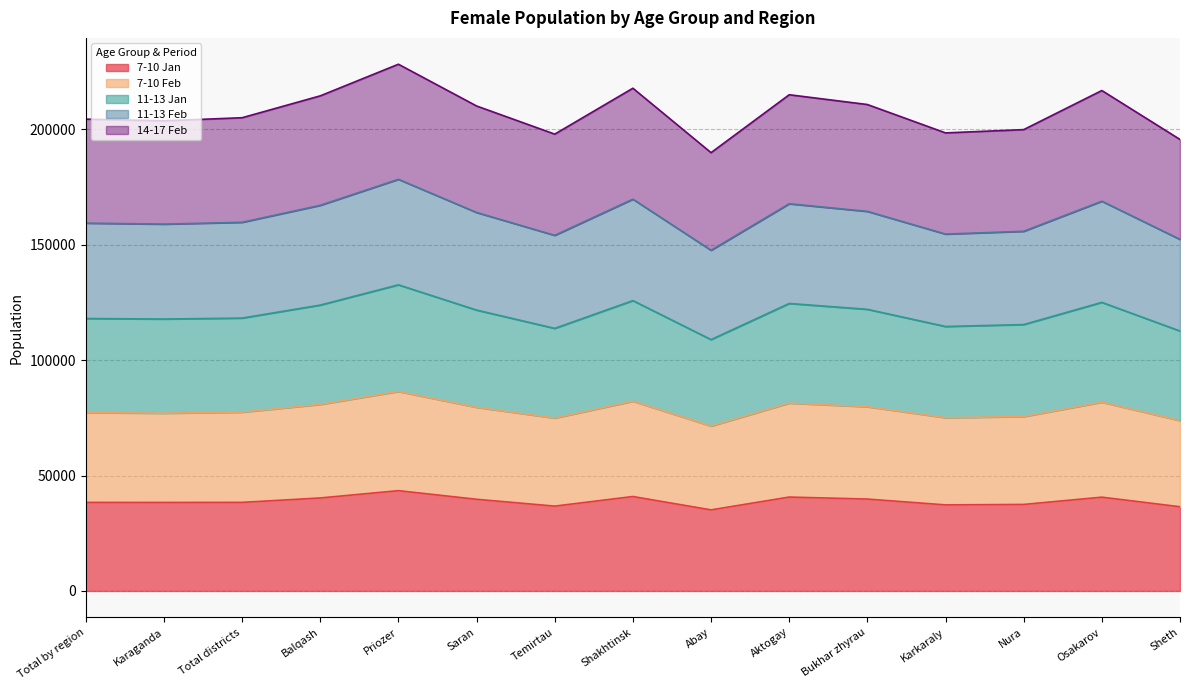

True or false: 11-13 Feb has a value of 248319 at Bukhar zhyrau.

False